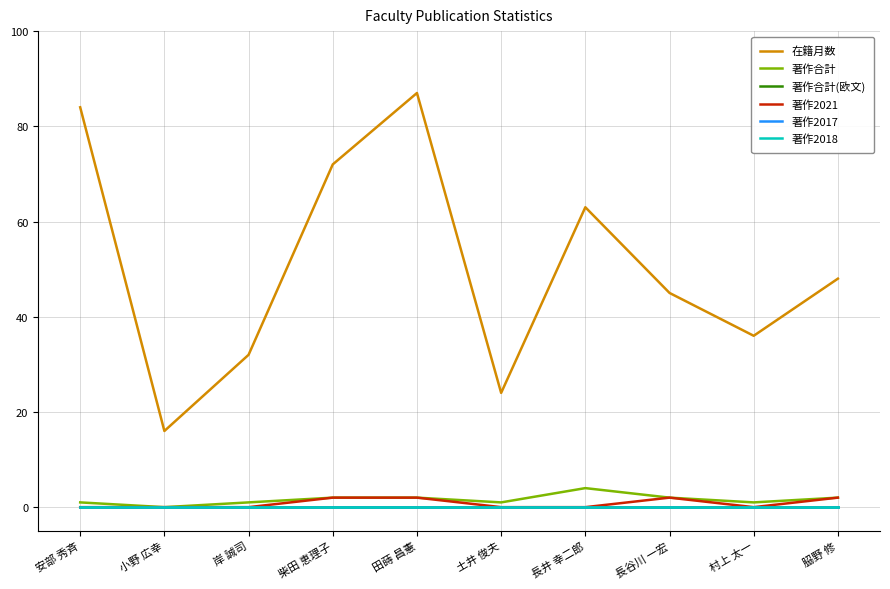

Does the chart display data point markers on the line(s)?

No